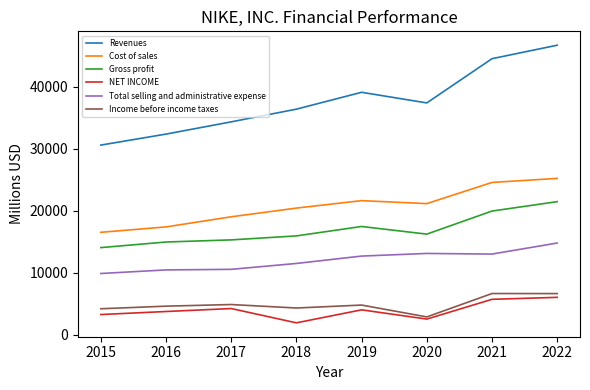

List the series in order of their peak value, highest first.

Revenues, Cost of sales, Gross profit, Total selling and administrative expense, Income before income taxes, NET INCOME